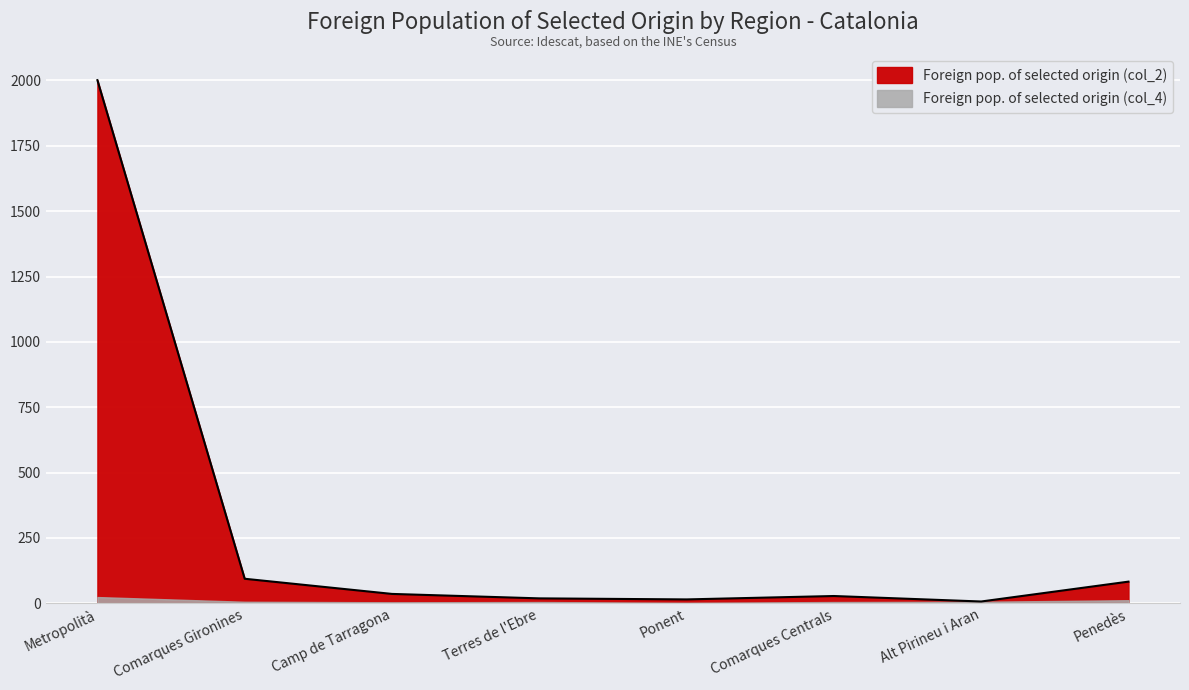

Rank the categories by value from lowest to highest.

Alt Pirineu i Aran, Ponent, Terres de l'Ebre, Comarques Centrals, Camp de Tarragona, Penedès, Comarques Gironines, Metropolità